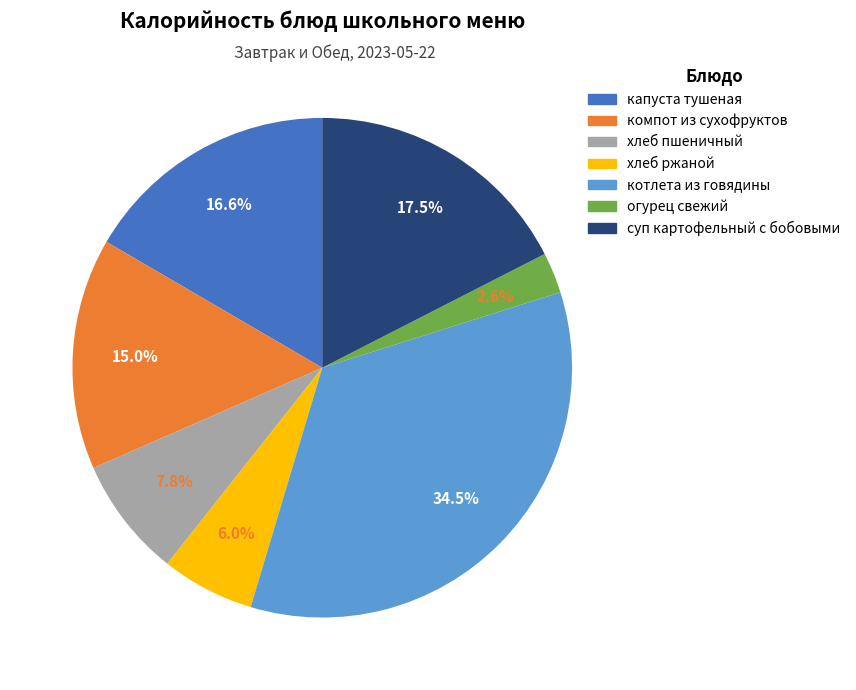

The компот из сухофруктов slice represents 15% of the pie. True or false?

True